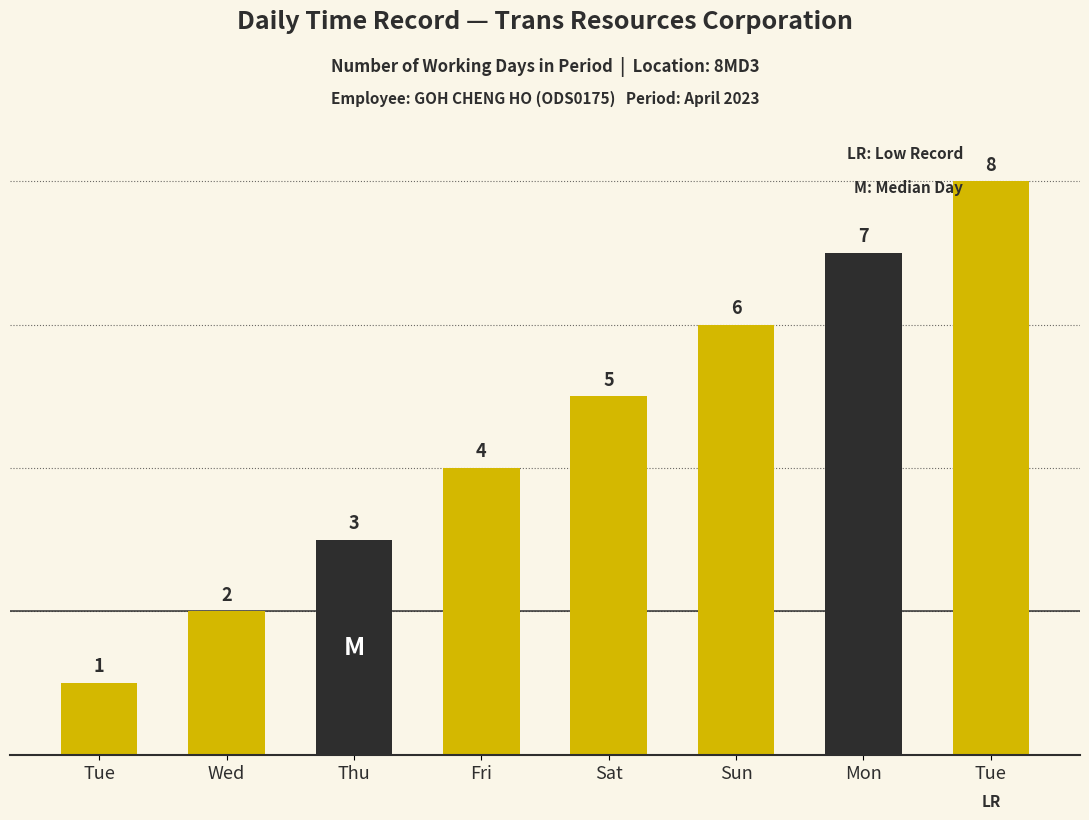

True or false: the data shows 3 at Tue.

False